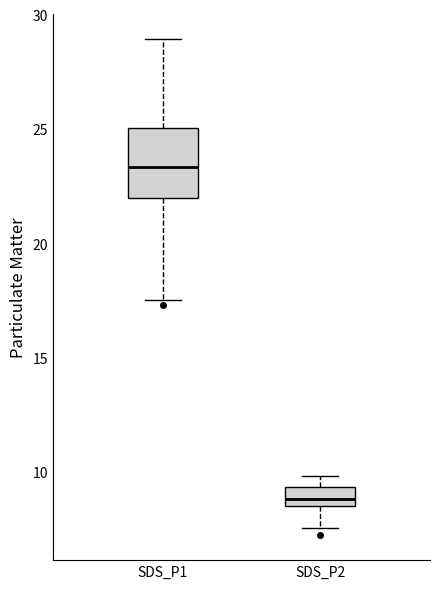

Where is the lower edge of the box for SDS_P1 on the y-axis? The values are not printed on the chart, so give them approximately, as read against the axis.

22.0